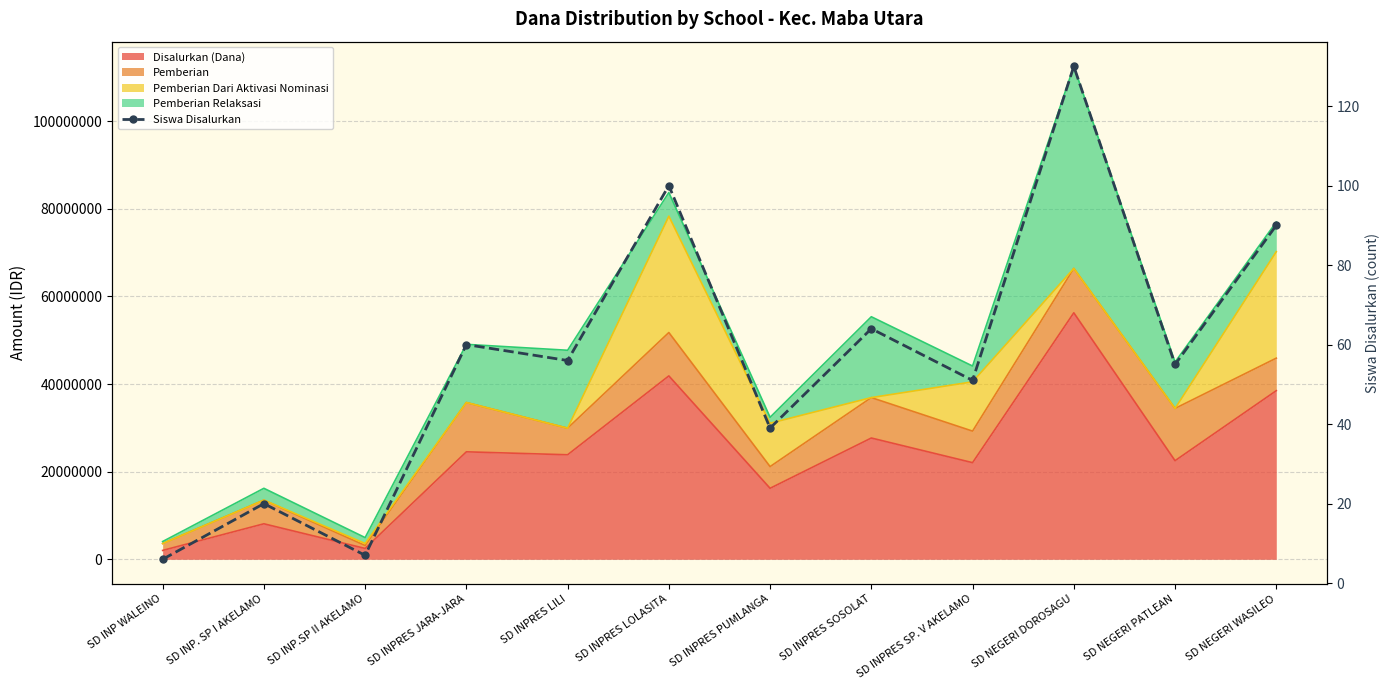

What is the change in value from SD INPRES JARA-JARA to SD INPRES SOSOLAT?

+4